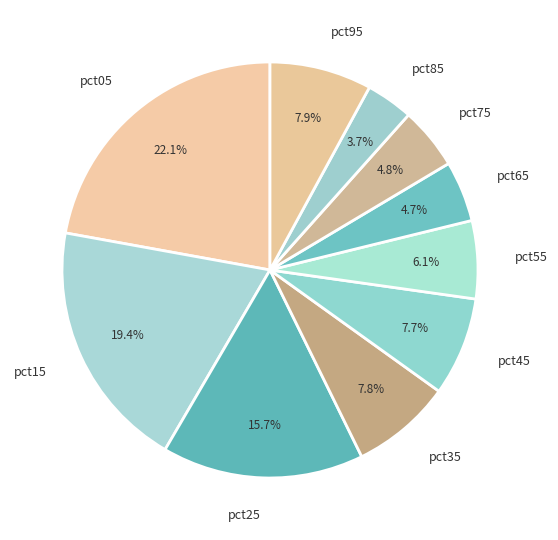

Which category has the biggest portion of the pie?

pct05